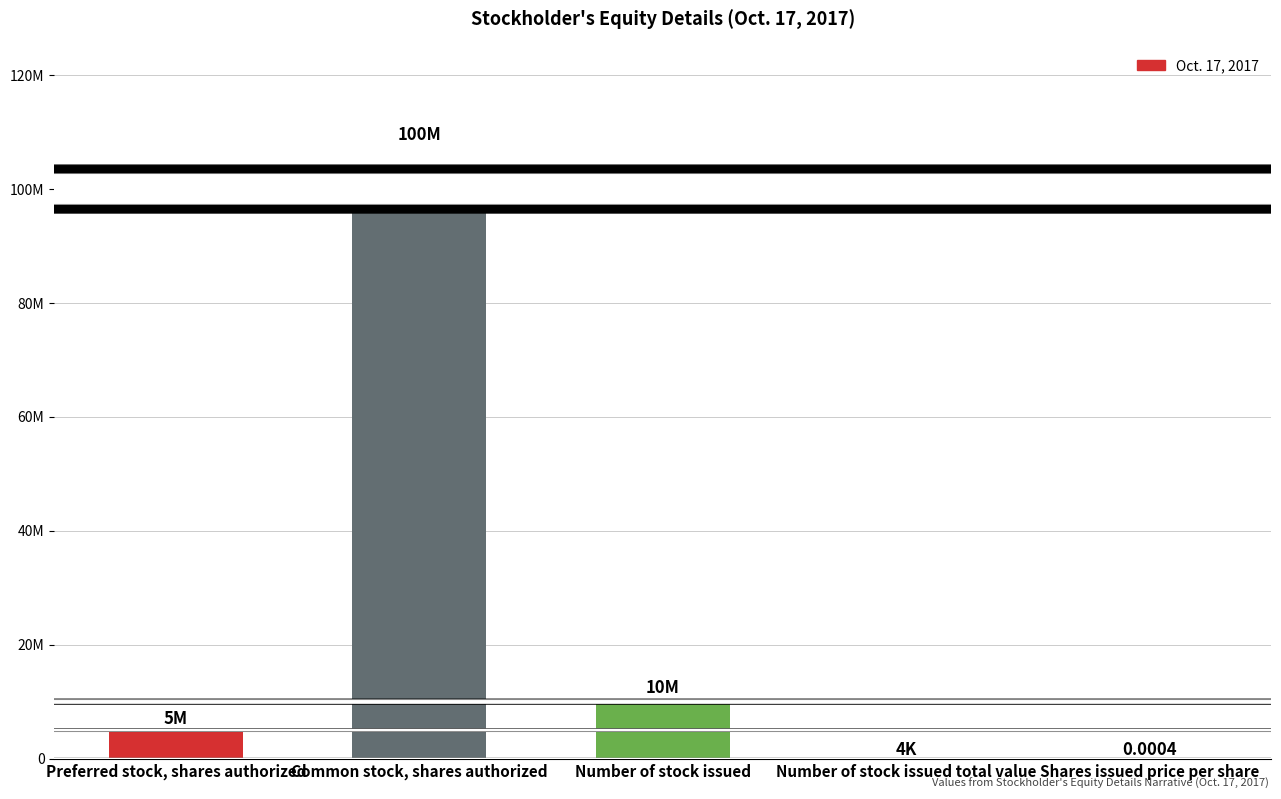

Are the bars horizontal?

No